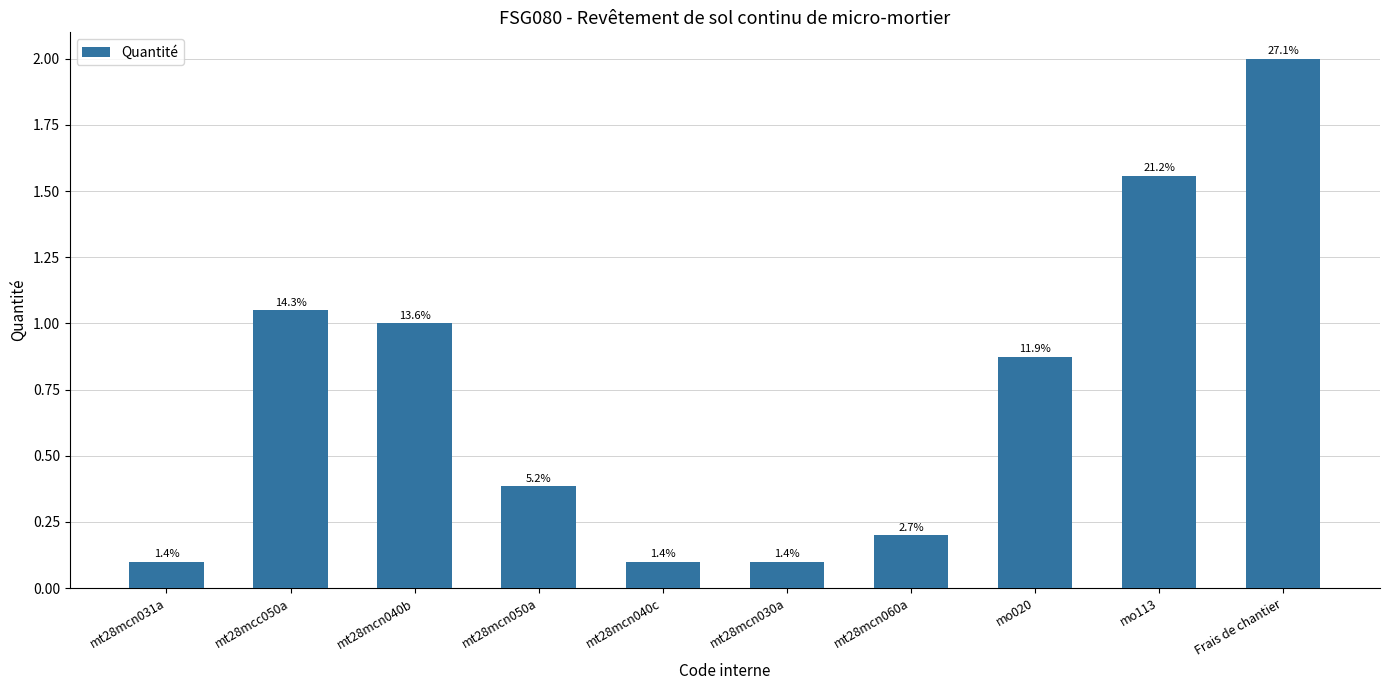

What is the smallest value displayed?

0.1